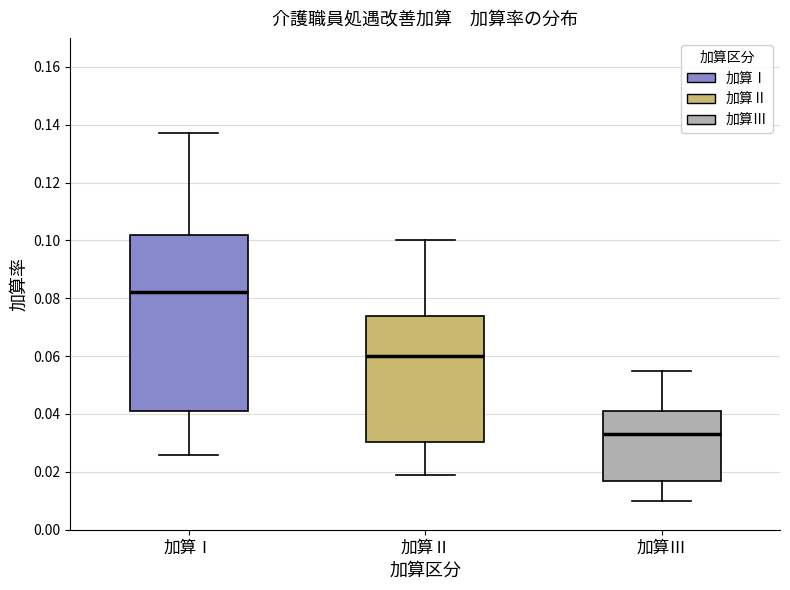

Which box has the highest median line?

加算Ⅰ